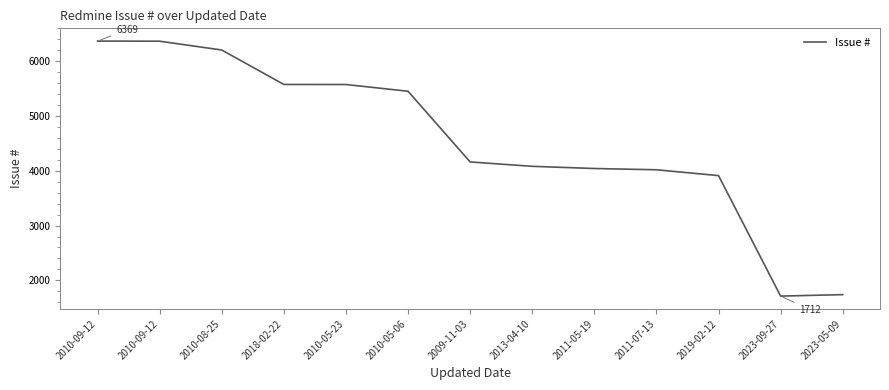

What is the sum of the values at 2010-05-23 and 2019-02-12?

9488